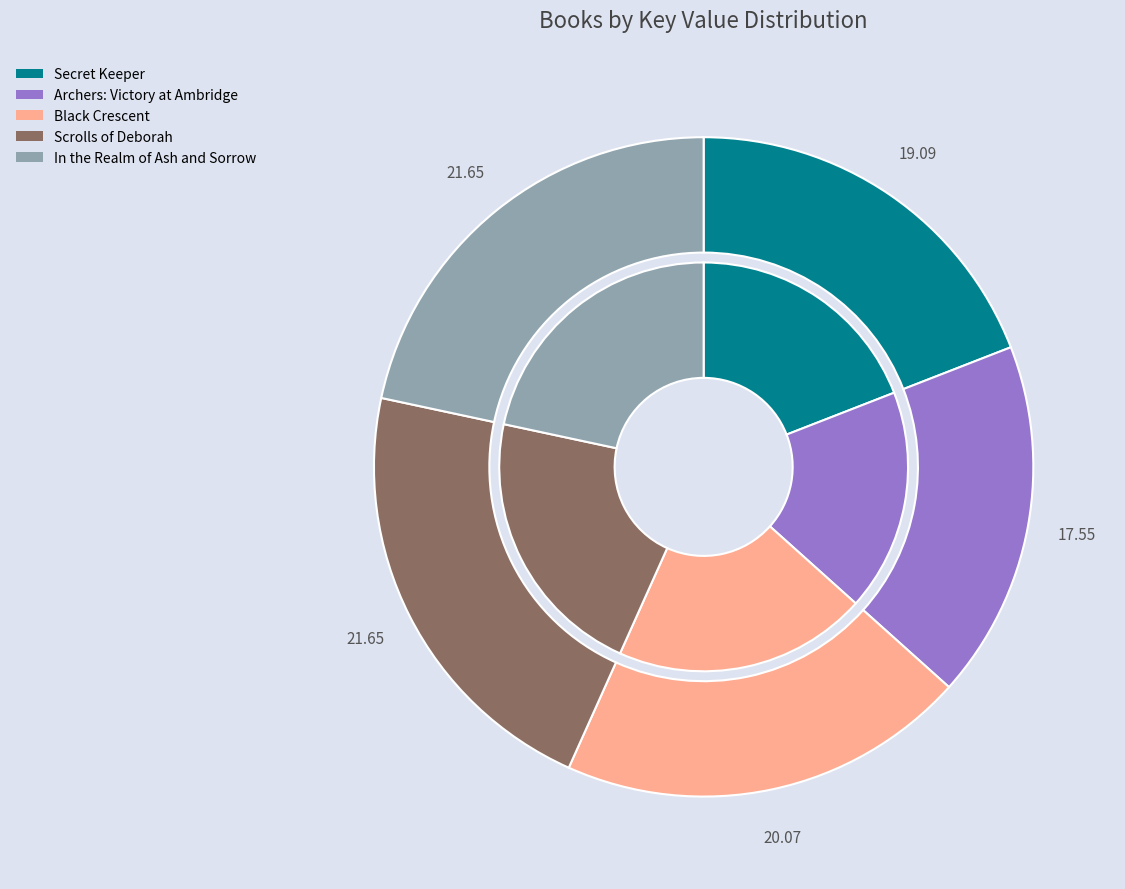

To the nearest percent, what portion does Scrolls of Deborah represent?

22%